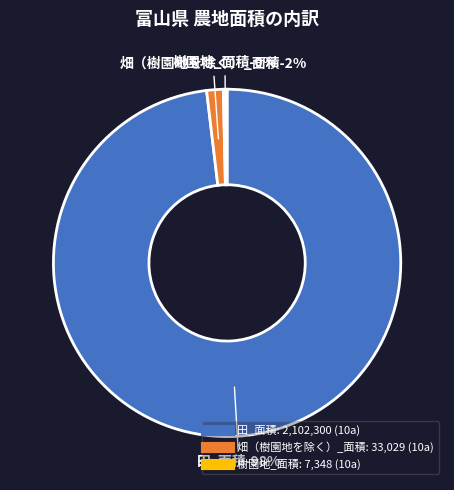

What percentage do 田_面積 and 畑（樹園地を除く）_面積 together represent?

99.7%